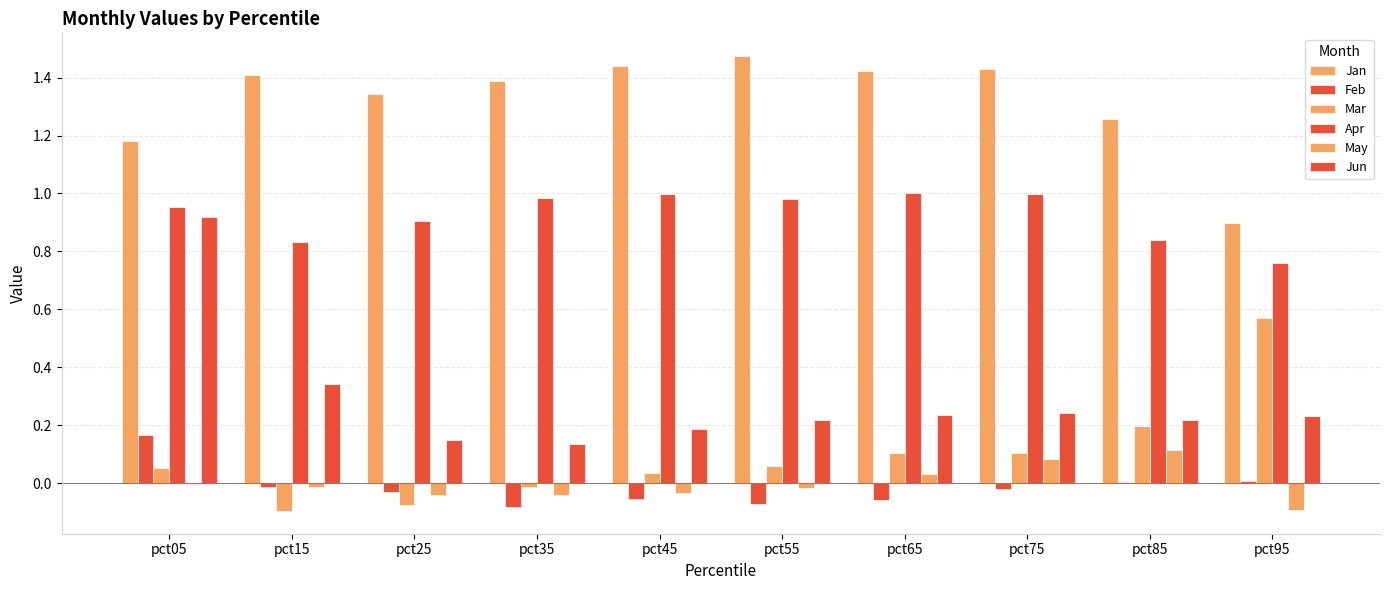

Reading left to right, extract all data points from this chart.

Jan: 1.2	1.4	1.3	1.4	1.4	1.5	1.4	1.4	1.3	0.9
Feb: 0.2	-0.0	-0.0	-0.1	-0.1	-0.1	-0.1	-0.0	0.0	0.0
Mar: 0.1	-0.1	-0.1	-0.0	0.0	0.1	0.1	0.1	0.2	0.6
Apr: 1.0	0.8	0.9	1.0	1.0	1.0	1.0	1.0	0.8	0.8
May: -0.0	-0.0	-0.0	-0.0	-0.0	-0.0	0.0	0.1	0.1	-0.1
Jun: 0.9	0.3	0.2	0.1	0.2	0.2	0.2	0.2	0.2	0.2